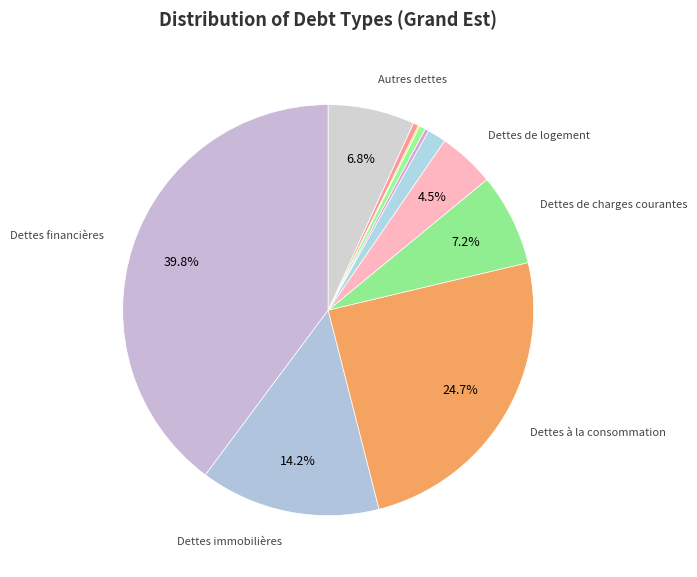

To the nearest percent, what is the average slice percentage?

9%